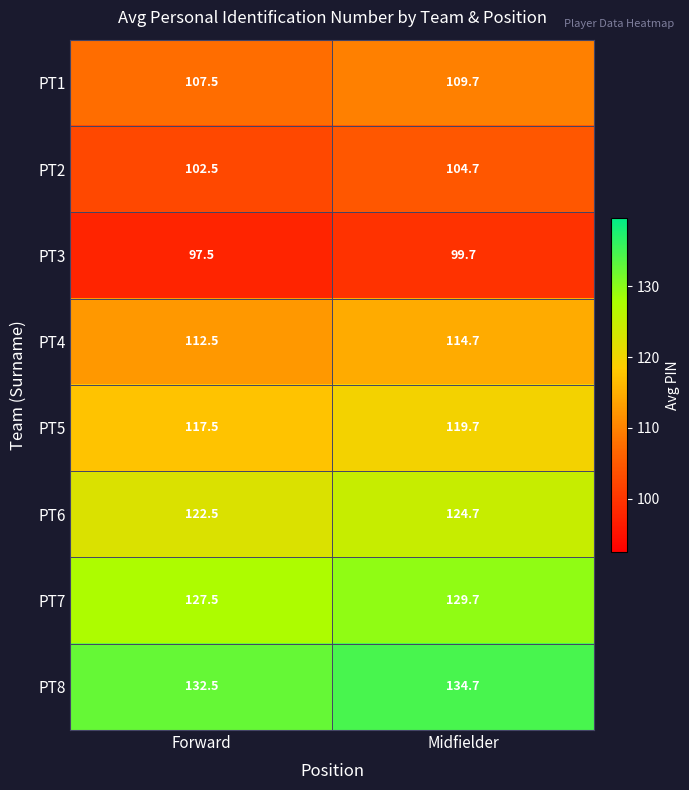

What is the difference between the highest and lowest values at Midfielder?

35.0